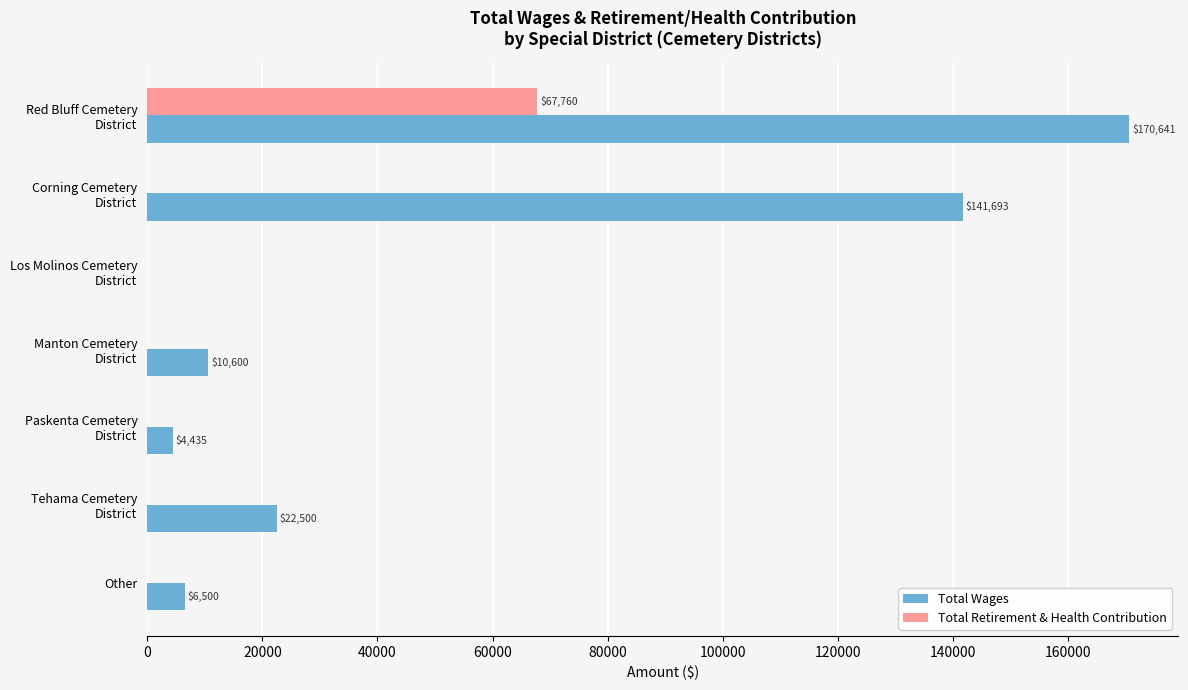

What is the sum of all Total Wages values?

356369